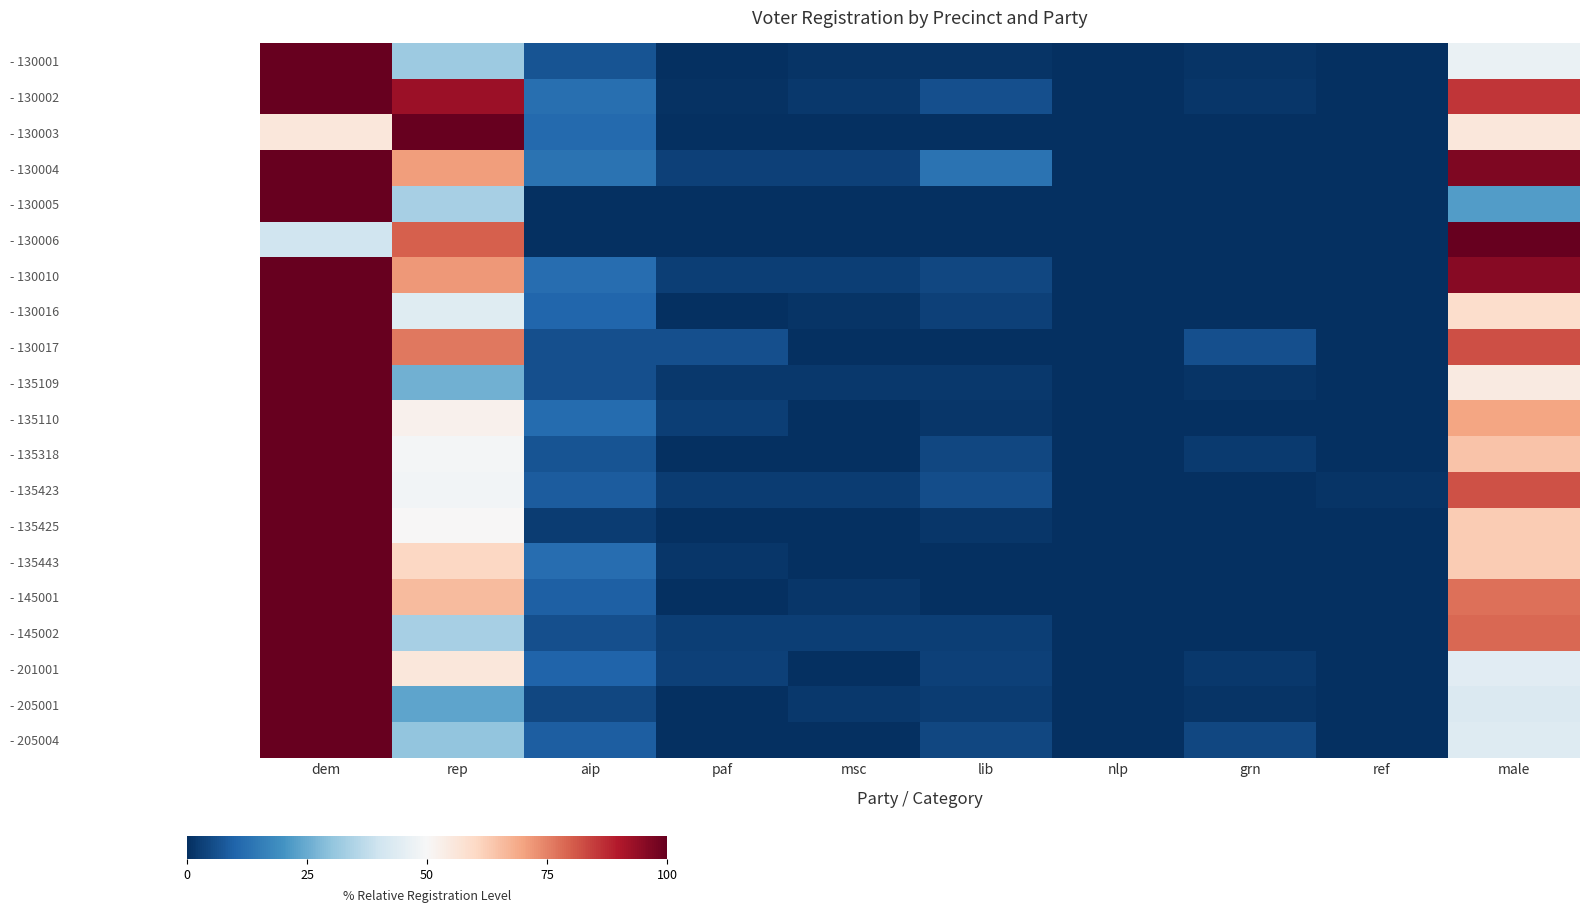

Between rep and msc, which series saw the biggest shift?

- 130003